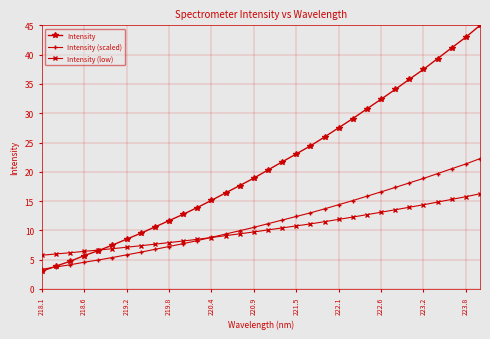

How many values in the Intensity series are below 20?

16